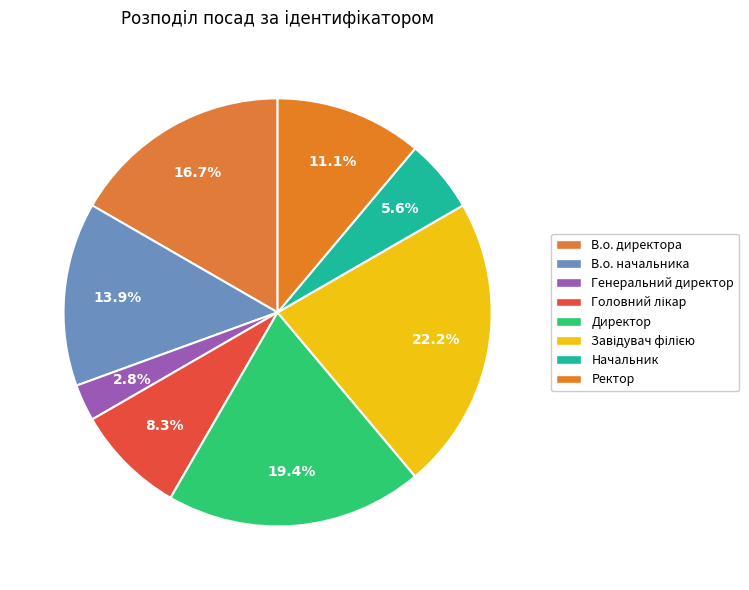

Does В.о. директора account for over 50% of the chart?

No